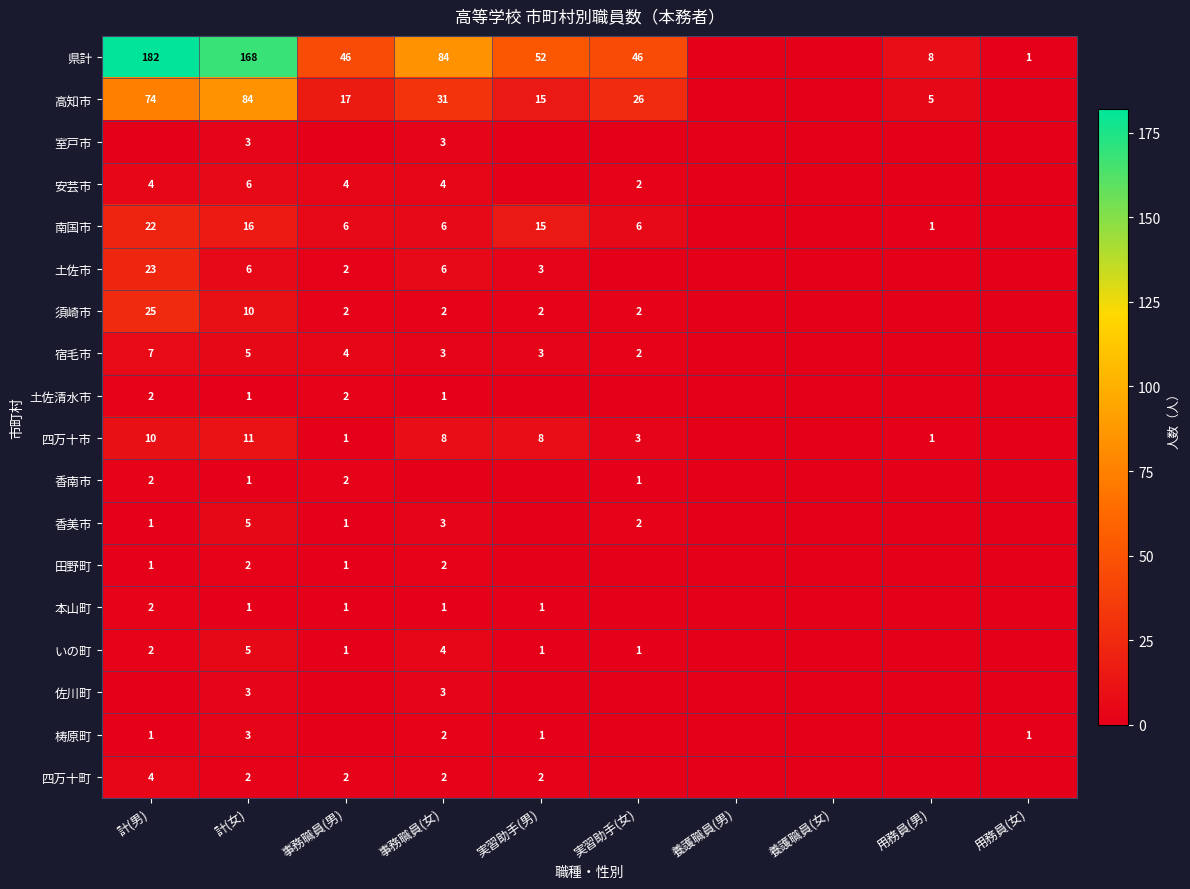

True or false: 梼原町 has a value of 1 at 計(男).

True